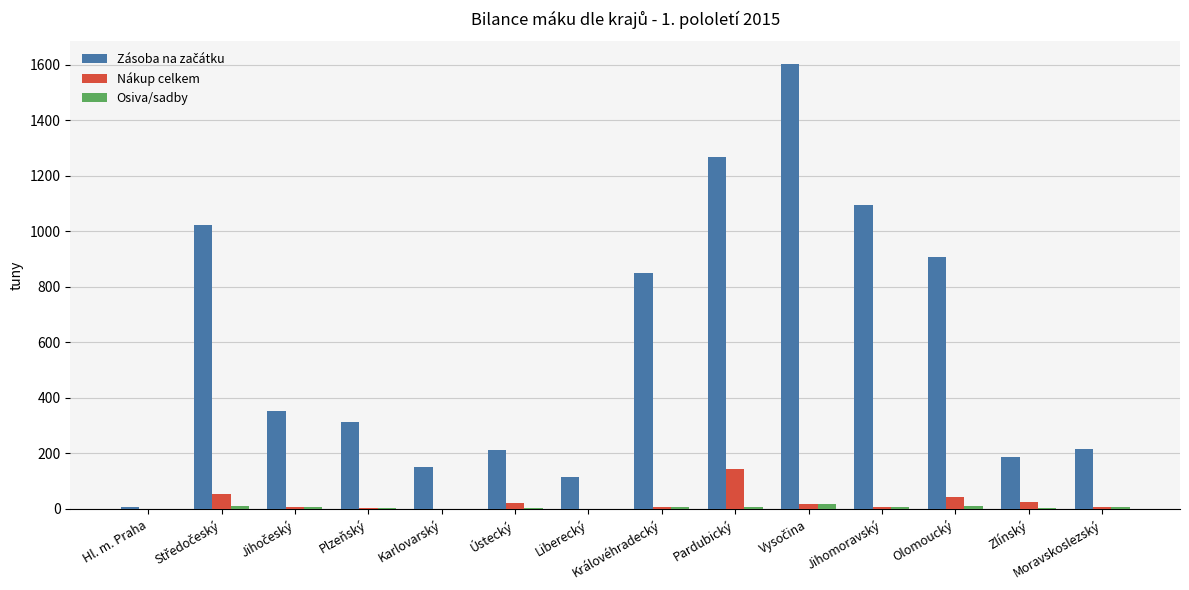

What is the sum of all Osiva/sadby values?

82.9